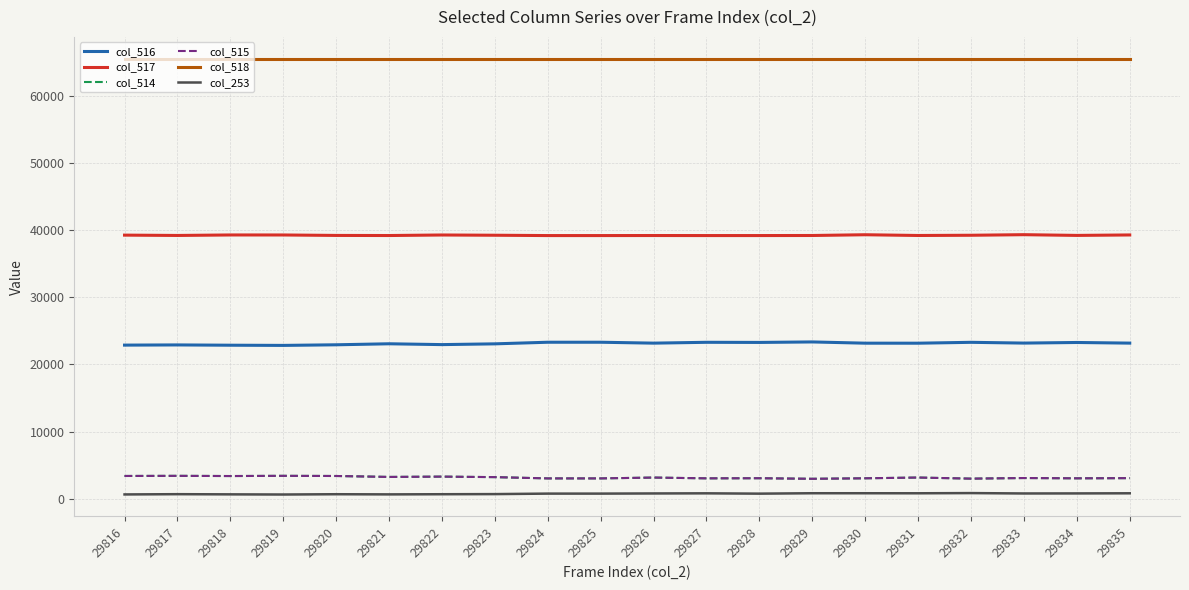

The value of col_516 at 29825 is 6401. True or false?

False